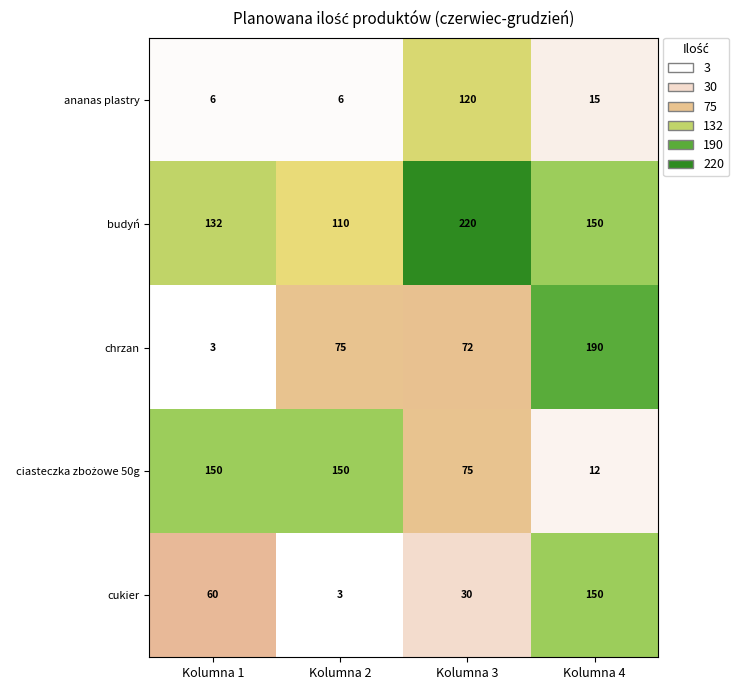

True or false: budyń has a value of 220 at Kolumna 3.

True